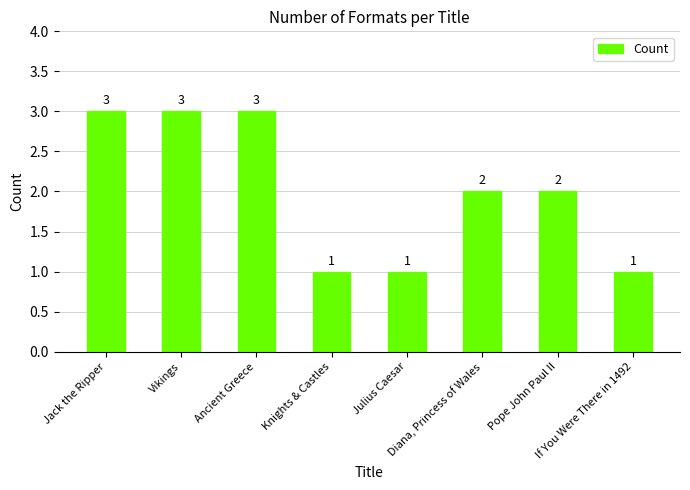

What is the approximate value at Vikings?

3